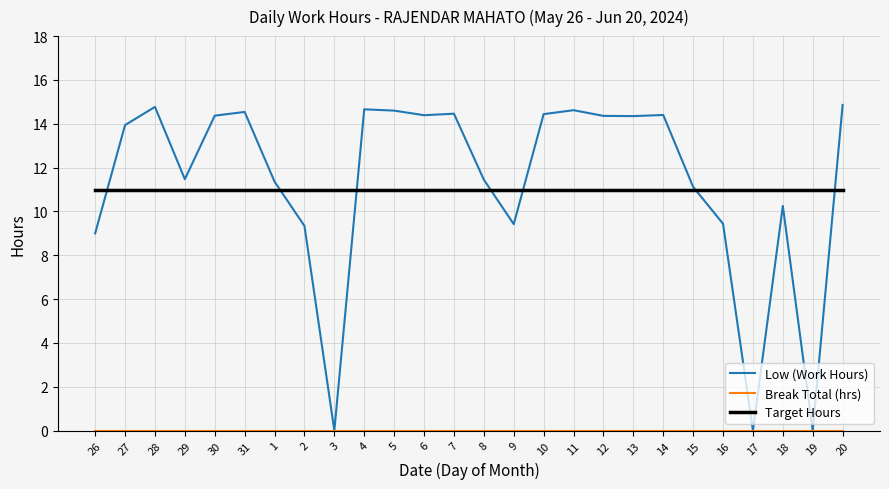

What is the highest value of the Low (Work Hours) series?

14.9